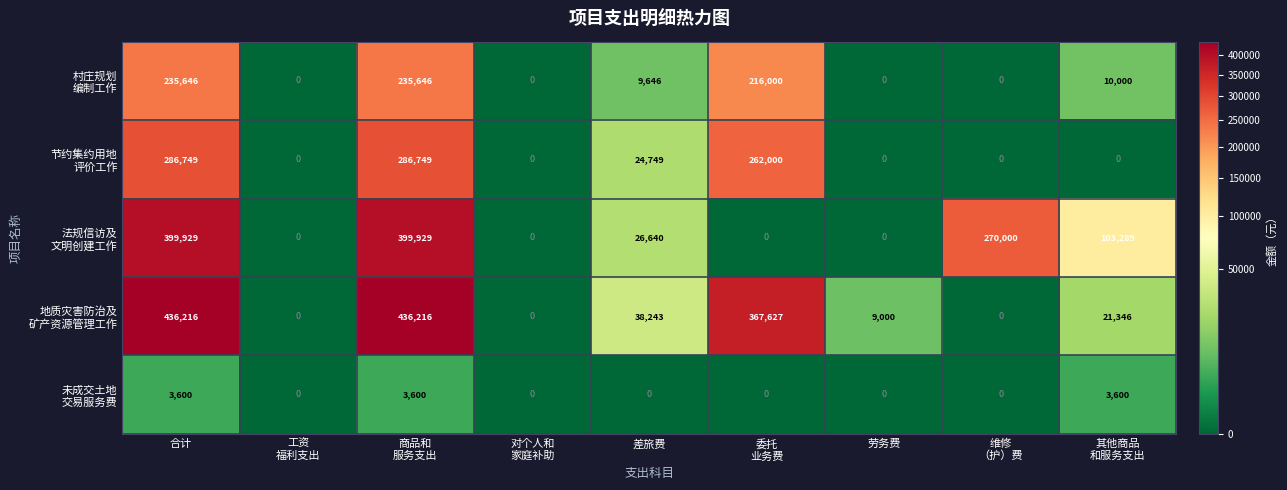

What is the spread (max minus min) of values at 差旅费?

38243